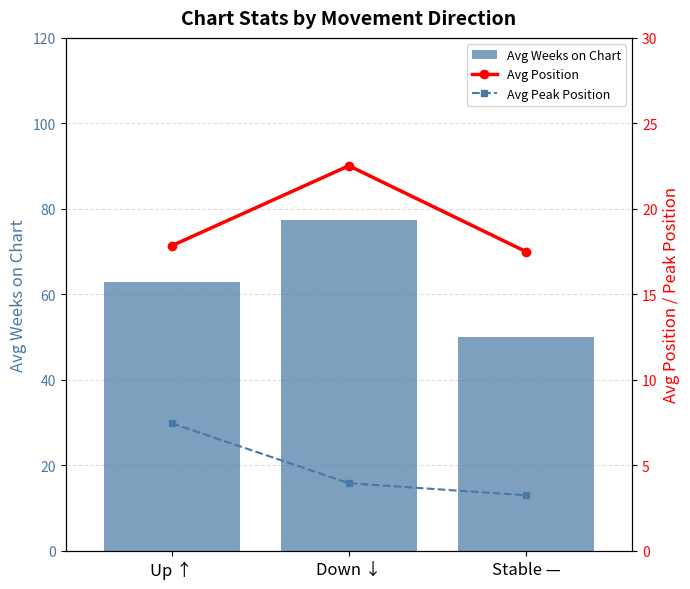

What is the sum of the Avg Weeks on Chart values at Down ↓ and Stable —?

127.3